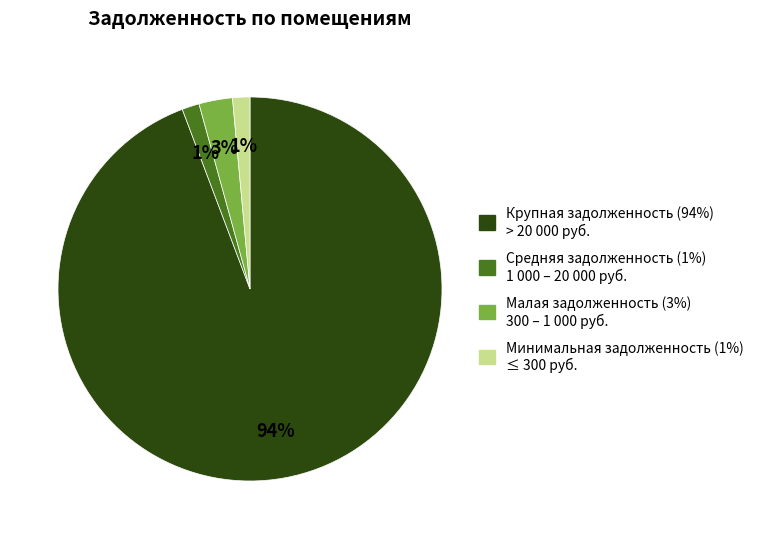

Does any single category account for the majority?

Yes